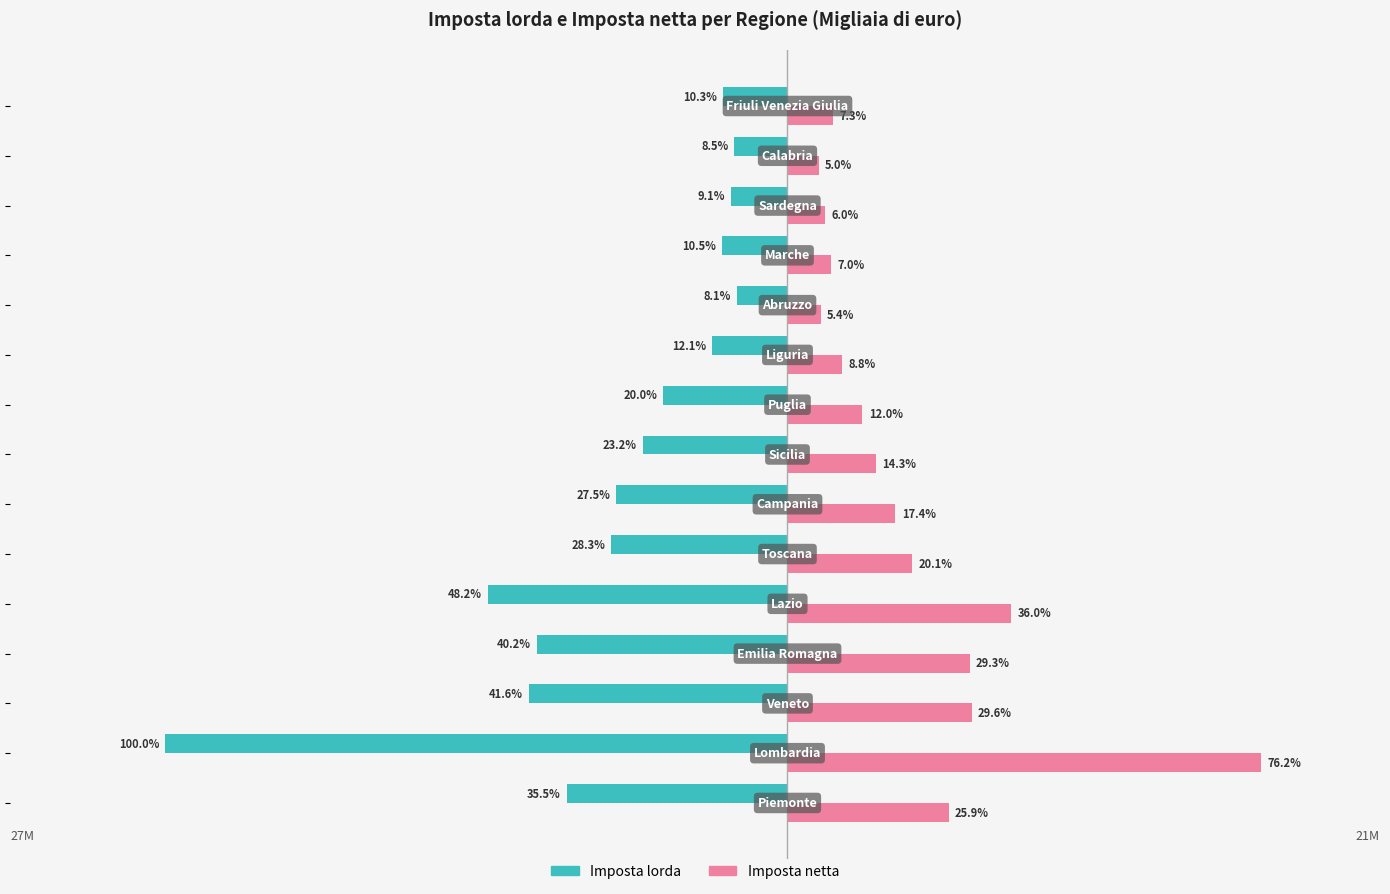

What are all the series names shown in the legend?

Imposta lorda, Imposta netta